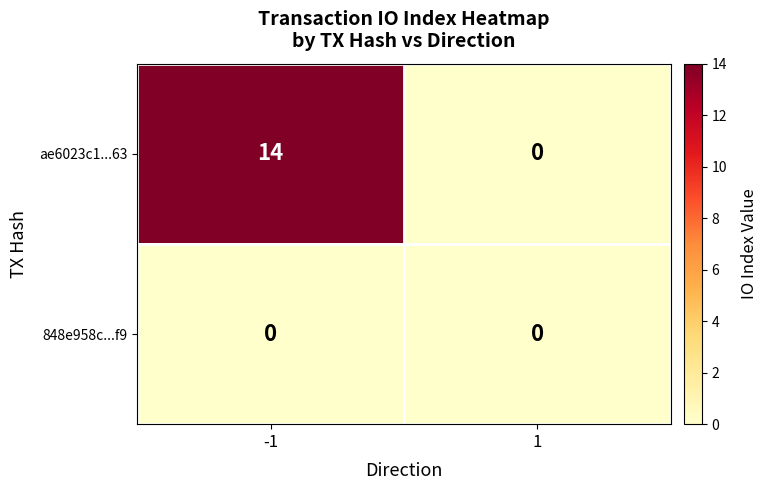

Which series has the largest total across all categories?

ae6023c1...63